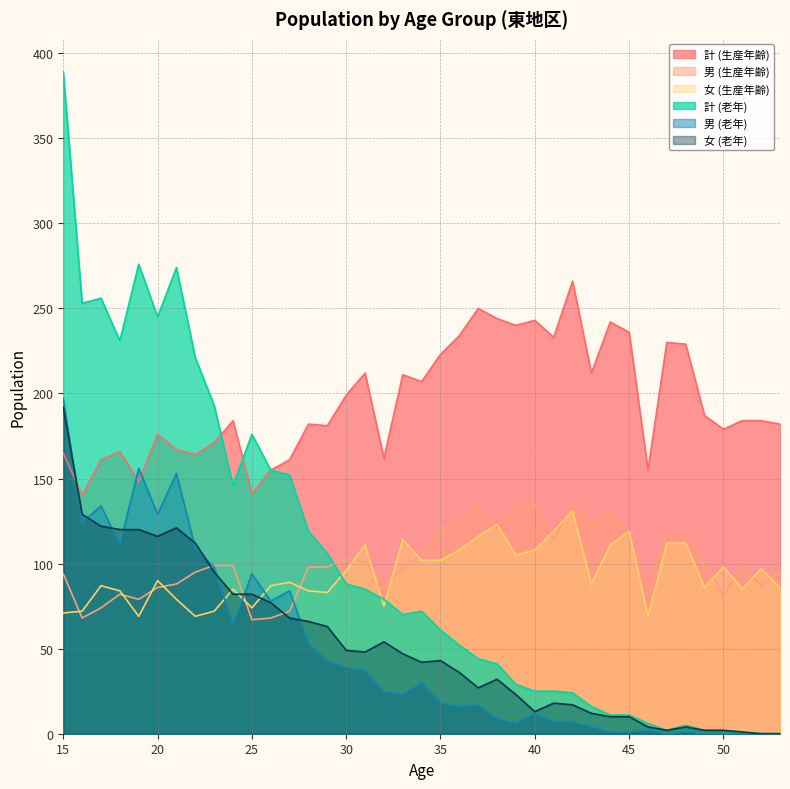

Reading left to right, transcribe all the data shown in this chart.

計 (生産年齢): 165	140	161	166	148	176	167	164	171	184	141	155	161	182	181	199	212	162	211	207	223	234	250	244	240	243	233	266	212	242	236	155	230	229	187	179	184	184	182
男 (生産年齢): 94	68	74	82	79	86	88	95	99	99	67	68	72	98	98	103	101	87	97	105	121	126	134	121	135	135	114	135	124	131	117	86	118	117	101	81	99	87	96
女 (生産年齢): 71	72	87	84	69	90	79	69	72	85	74	87	89	84	83	96	111	75	114	102	102	108	116	123	105	108	119	131	88	111	119	69	112	112	86	98	85	97	86
計 (老年): 389	253	256	231	276	245	274	221	193	146	176	155	152	119	106	88	85	79	70	72	61	52	44	41	29	25	25	24	16	11	11	6	2	5	2	2	1	0	0
男 (老年): 197	124	134	111	156	129	153	109	98	64	94	78	84	53	43	39	37	25	23	30	18	16	17	9	6	12	7	7	4	1	1	2	0	1	0	0	0	0	0
女 (老年): 192	129	122	120	120	116	121	112	95	82	82	77	68	66	63	49	48	54	47	42	43	36	27	32	23	13	18	17	12	10	10	4	2	4	2	2	1	0	0